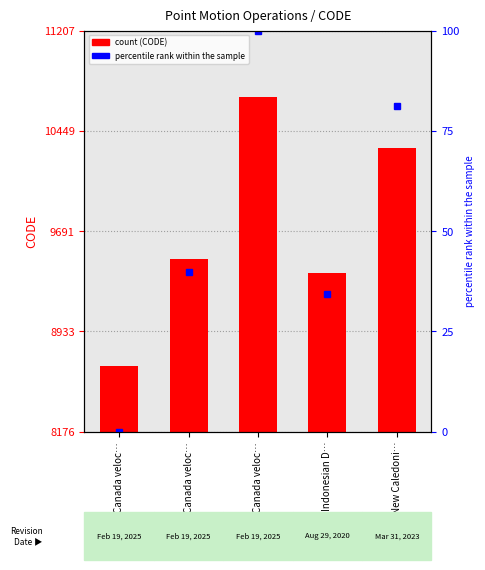

Does the chart contain stacked bars?

No